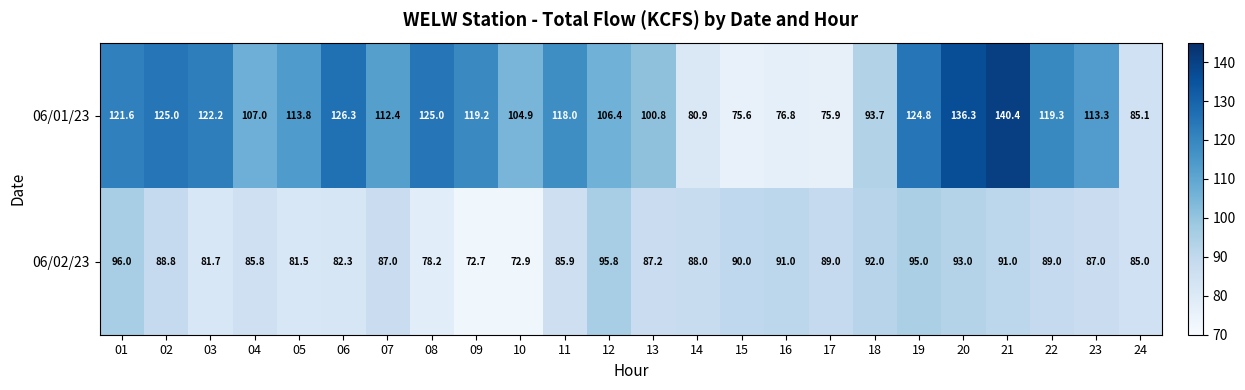

Which label corresponds to the largest value in the chart?

21